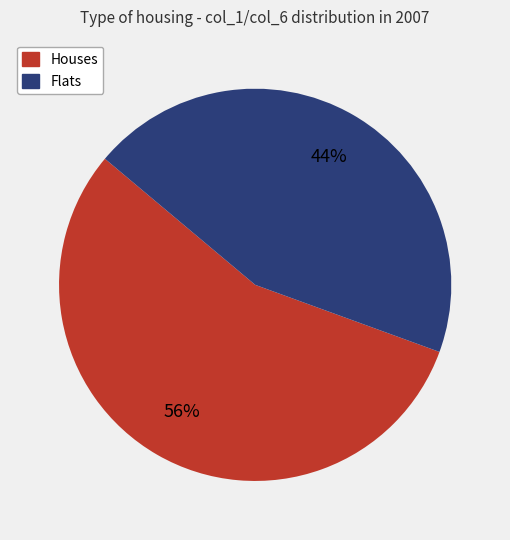

Is there any slice that represents more than half of the pie?

Yes